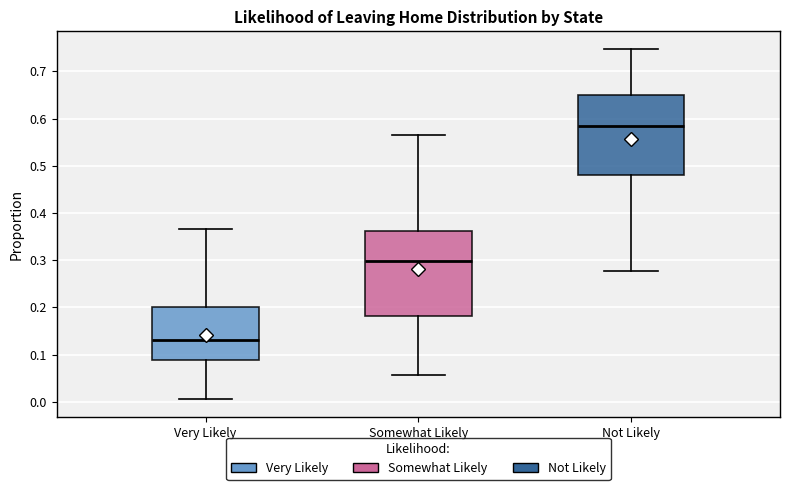

Which box's median line is the lowest?

Very Likely